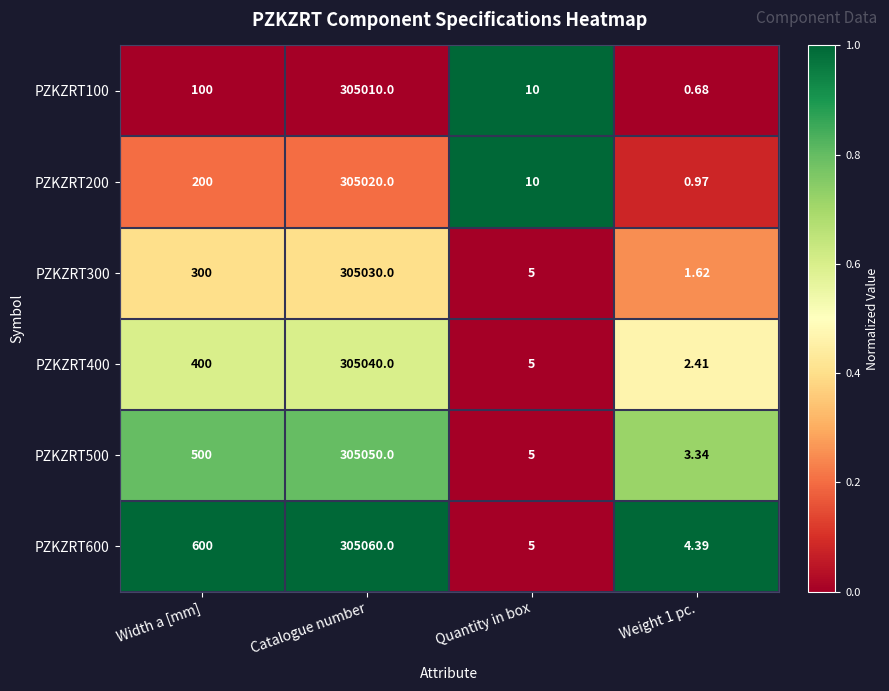

At which label is PZKZRT300 closest to 152515?

Width a [mm]